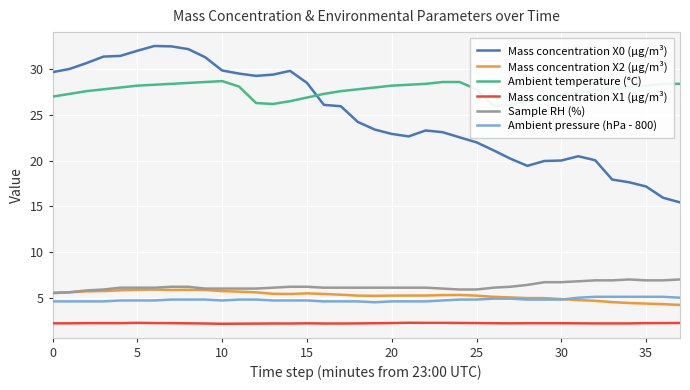

What is the maximum value shown in the chart?

32.5